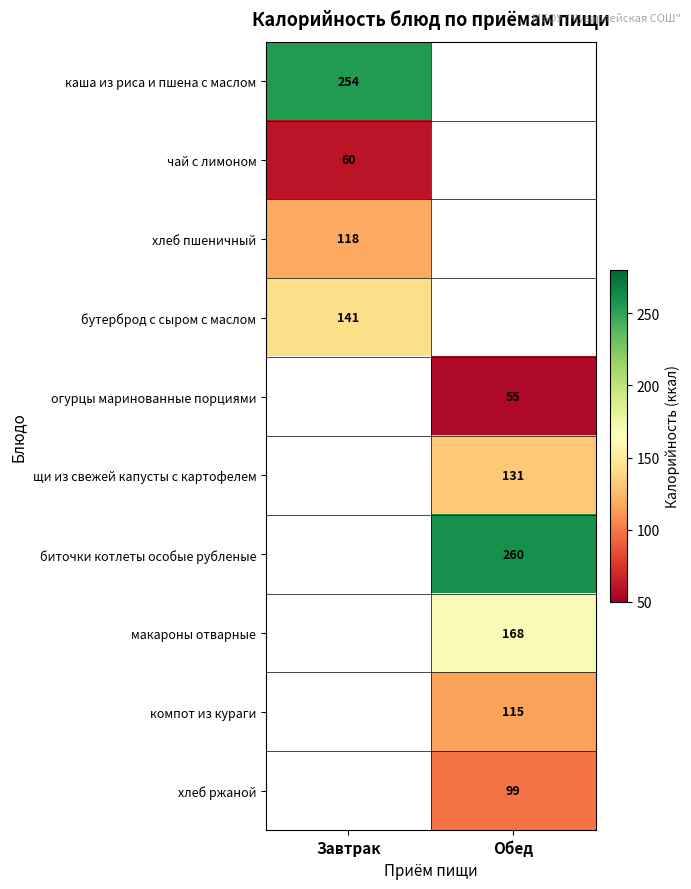

What is the minimum value shown in the chart?

55.0